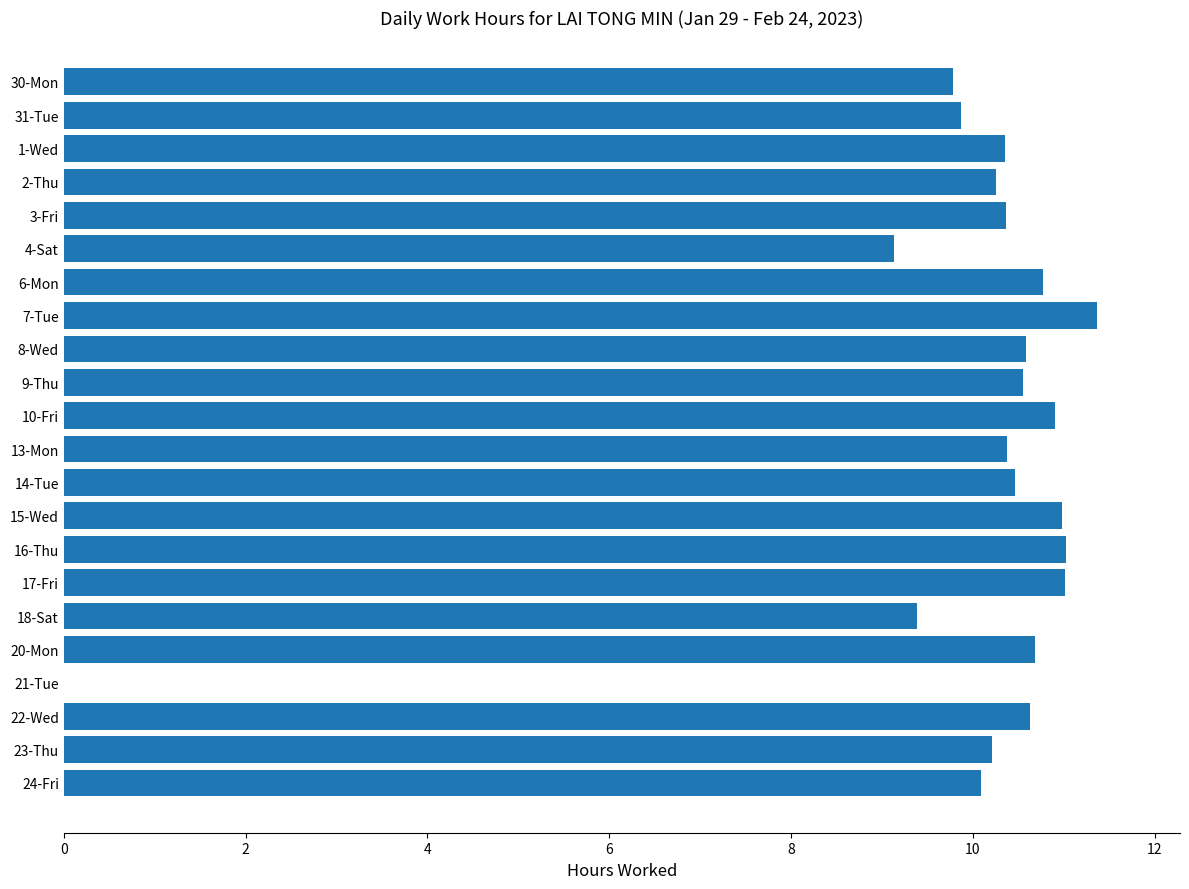

Is it true that the value at 18-Sat is 9.4?

True